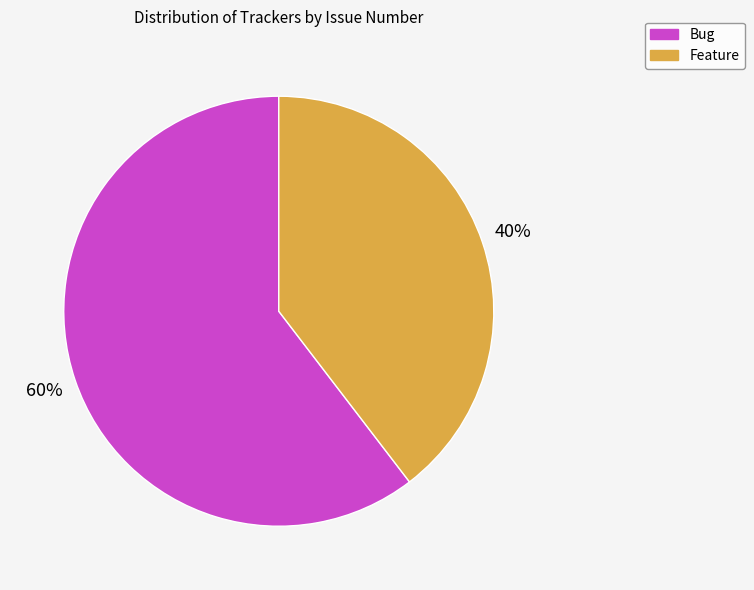

Between Bug and Feature, which is larger?

Bug